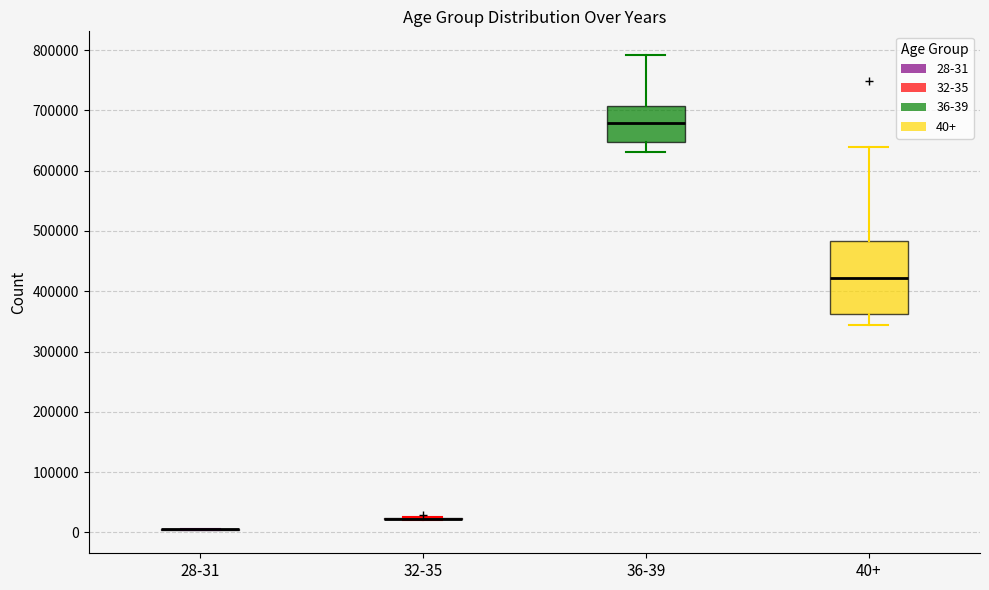

Reading left to right, transcribe this box plot: for each box, give where its median line is, the range the box spans, and where its two whiskers end, as read against the y-axis. The values are not printed on the chart, so give them approximately, as read against the axis.

28-31: box collapsed to a line at 10000, whiskers 0 to 10000
32-35: box collapsed to a line at 20000, whiskers 20000 to 20000
36-39: median 680000, box 650000 to 710000, whiskers 630000 to 790000
40+: median 420000, box 360000 to 480000, whiskers 340000 to 640000